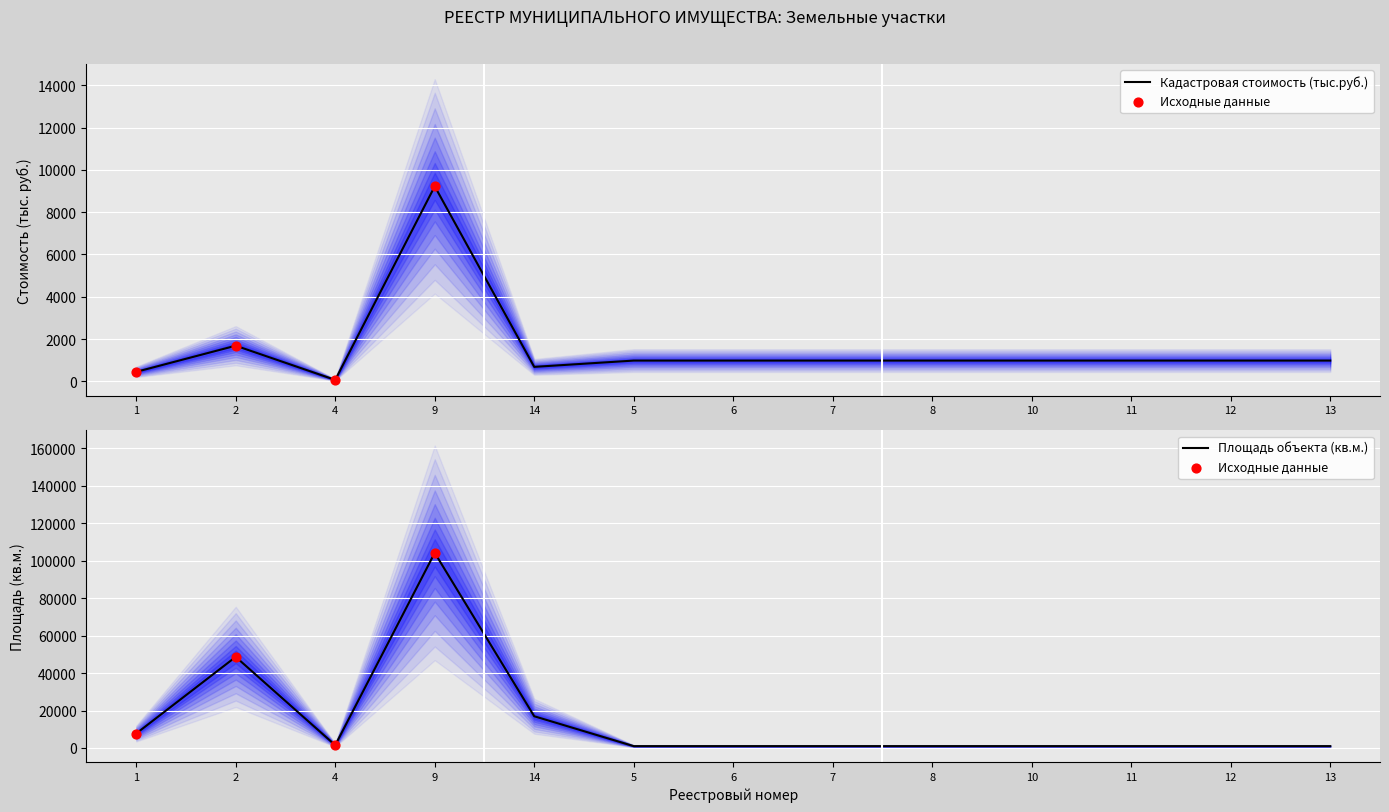

Which series has the largest Y range (max minus min)?

Площадь объекта